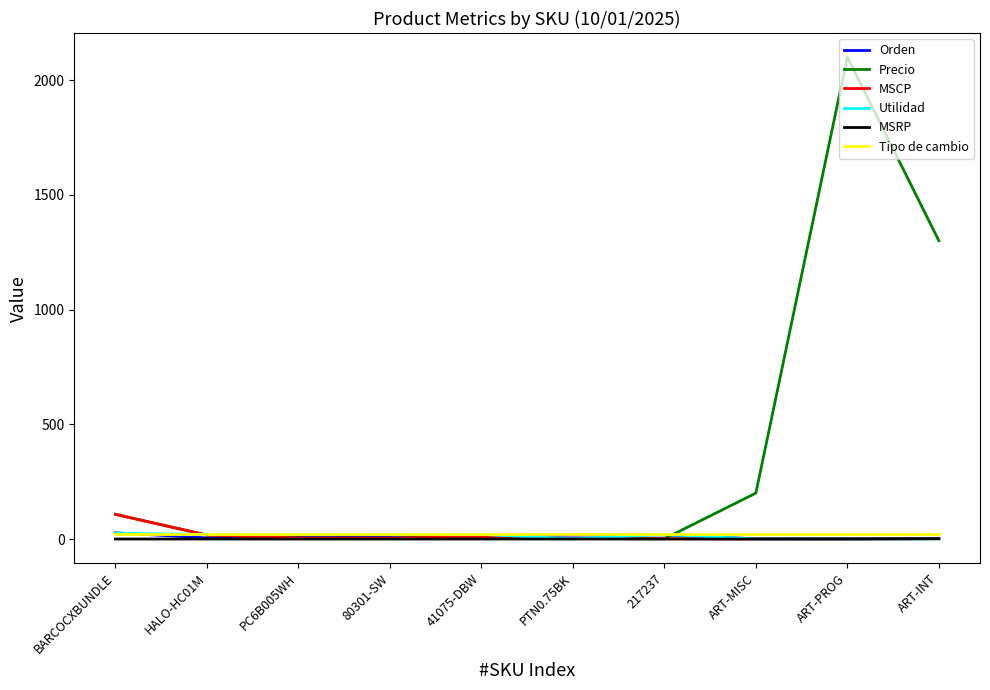

Which series has the widest spread of values?

Precio